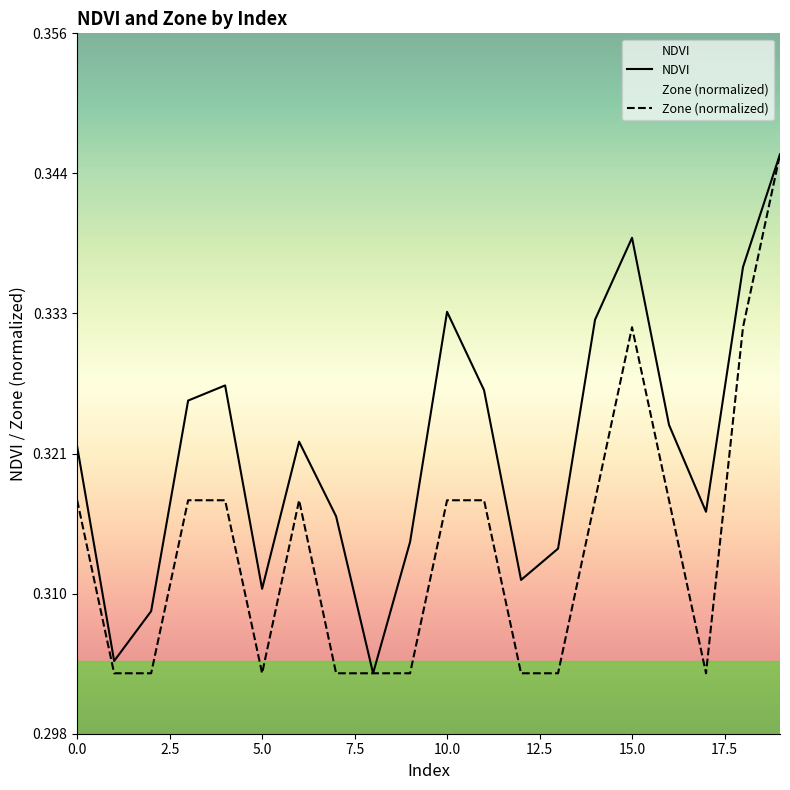

How many lines are shown in the chart?

2